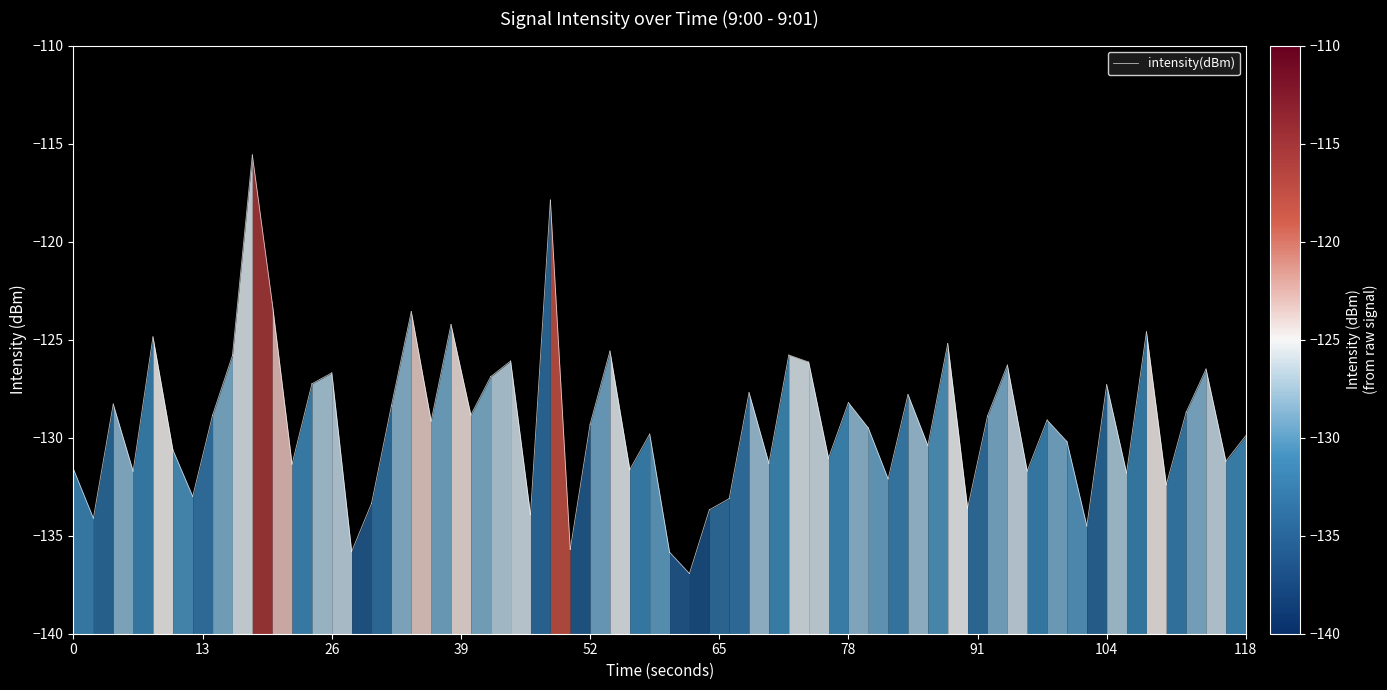

What is the difference between the values at 13 and 0?

2.5